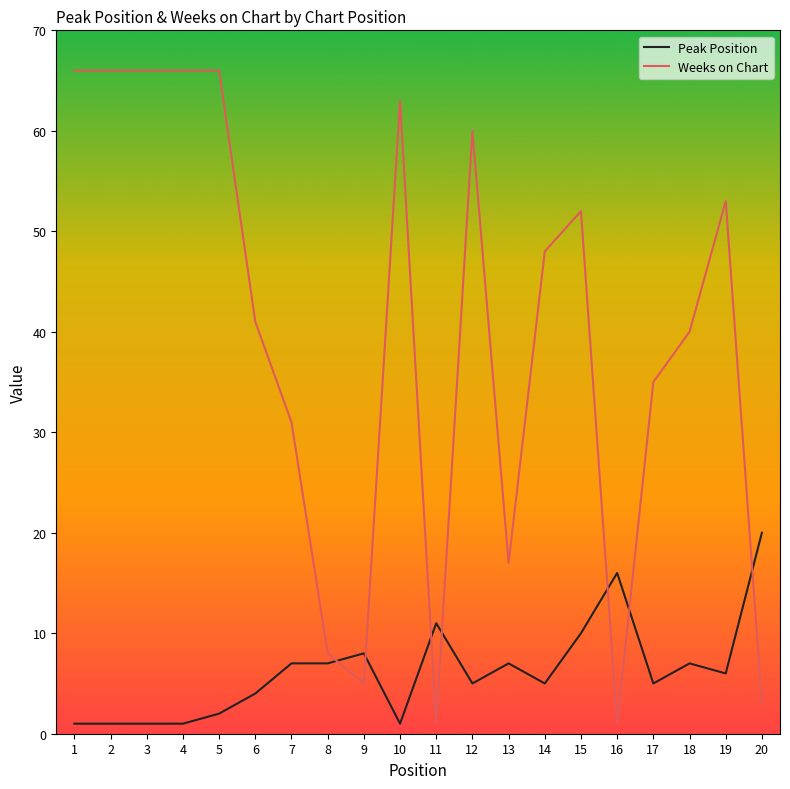

True or false: Peak Position has a value of 4 at 20.

False